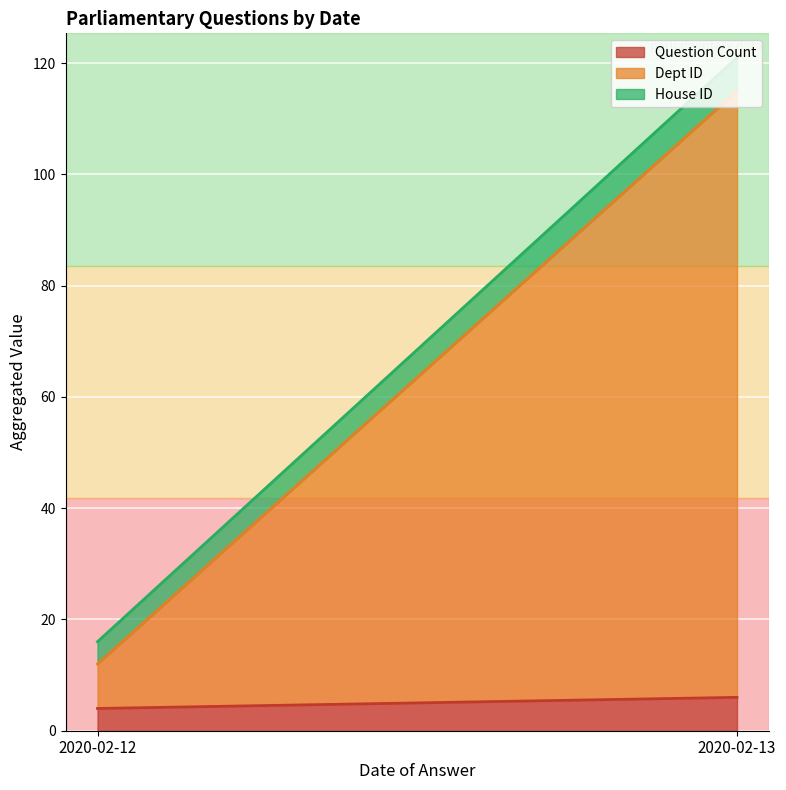

What is the sum of all Dept ID values?

117